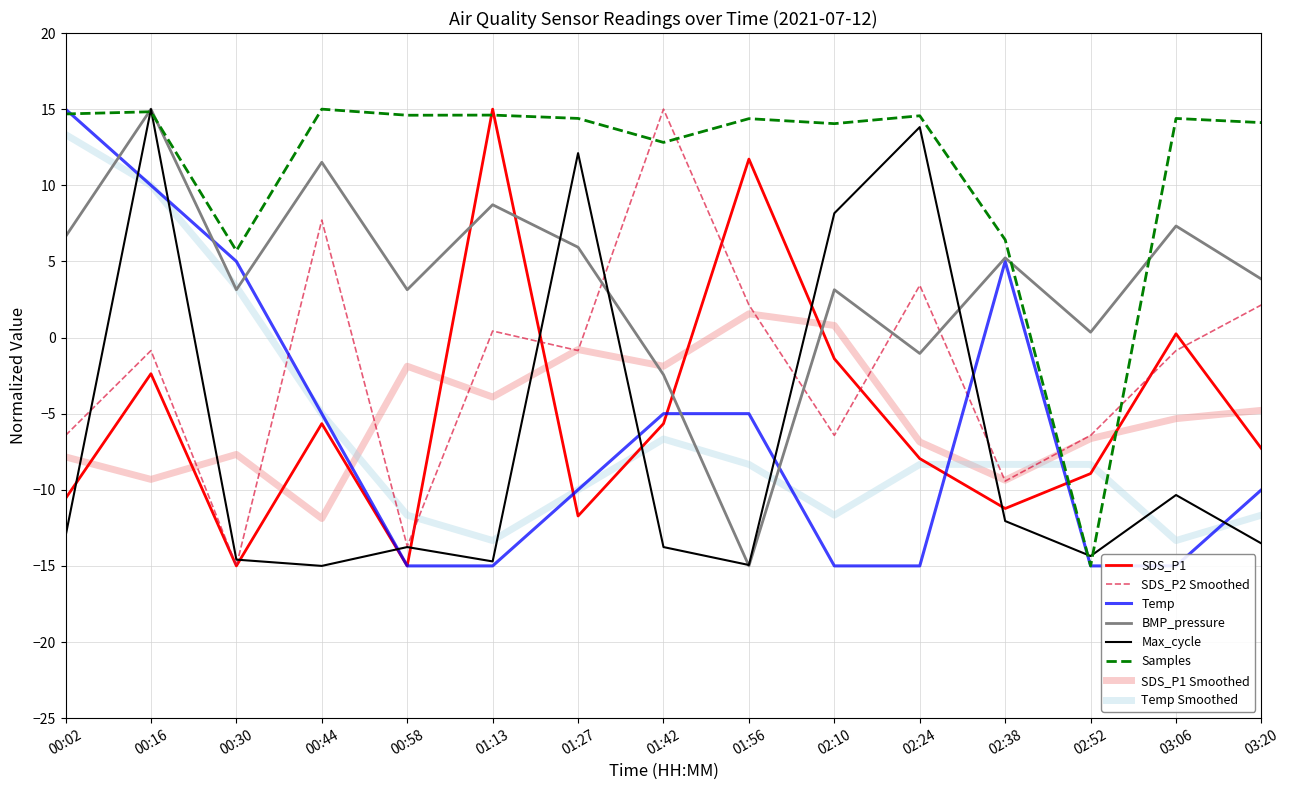

Which series ends up on top after the final intersection of BMP_pressure_norm and Samples_norm?

Samples_norm